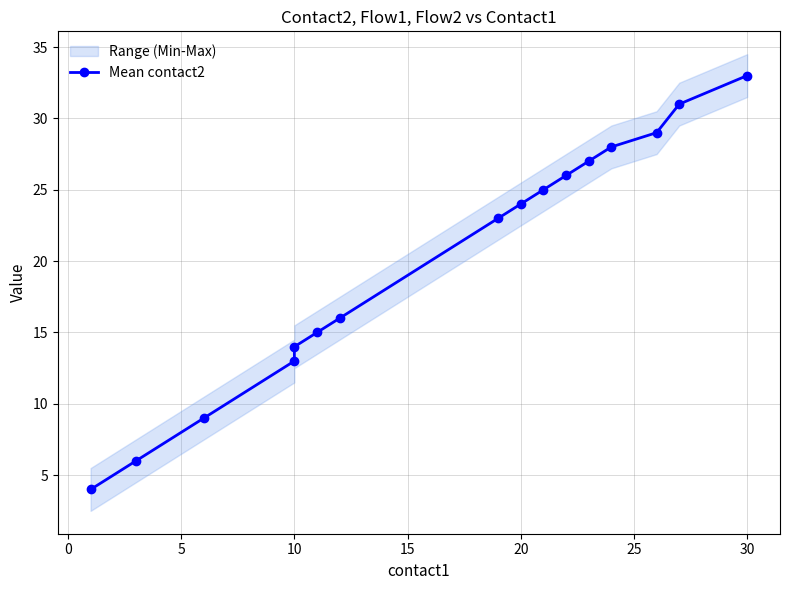

What is the greatest value displayed?

33